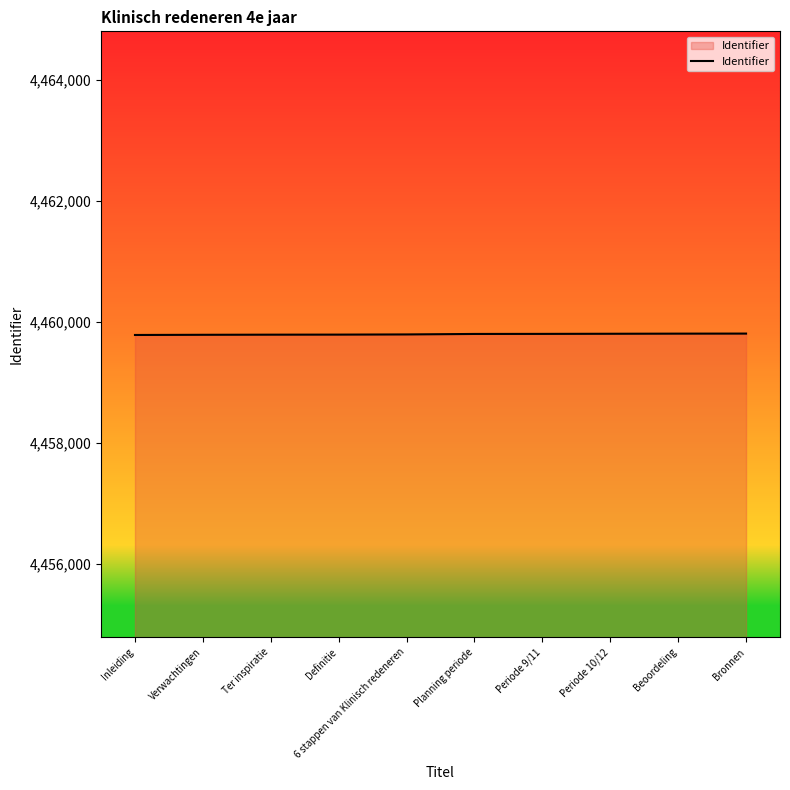

The value at 6 stappen van Klinisch redeneren is 4459794. True or false?

True